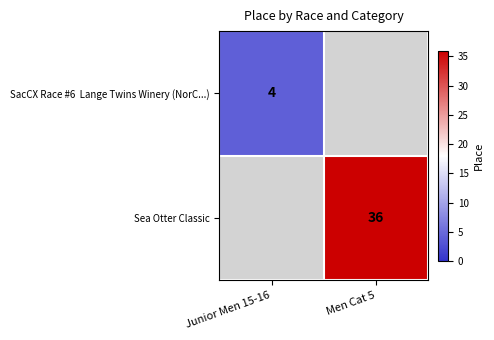

How many categories are shown in the chart?

2